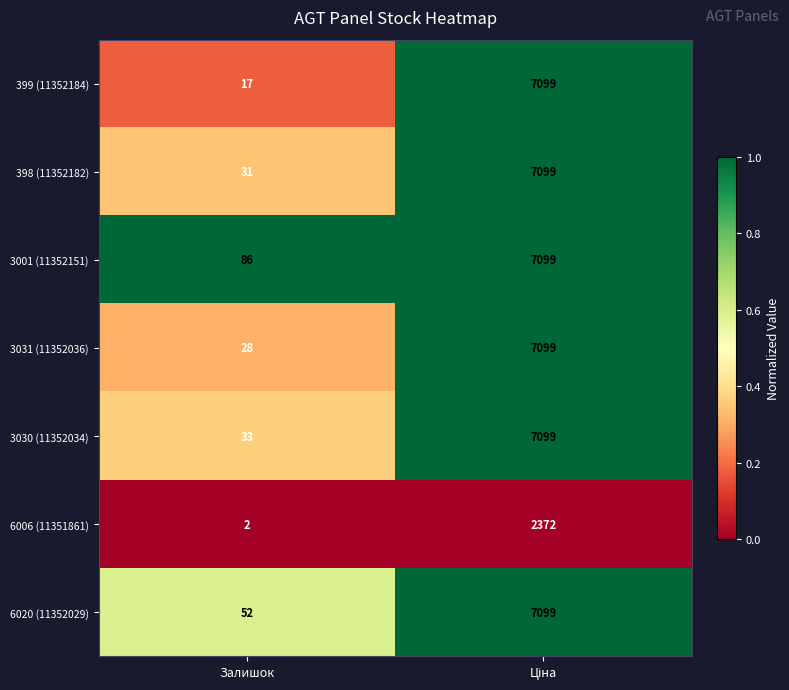

What is the maximum value shown in the chart?

7099